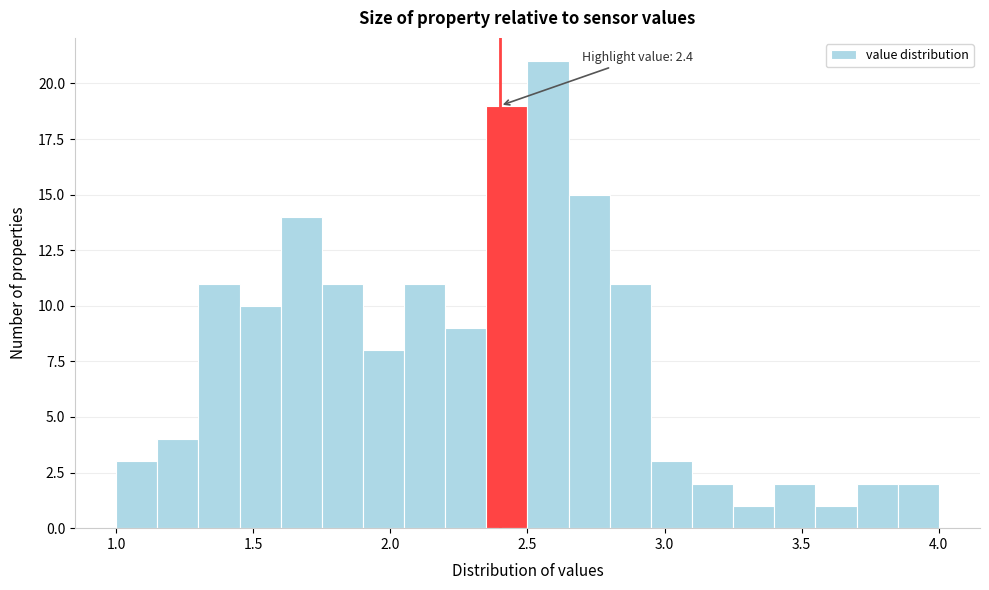

Read against the x-axis, roughly where is the centre of the tallest bar?

2.60